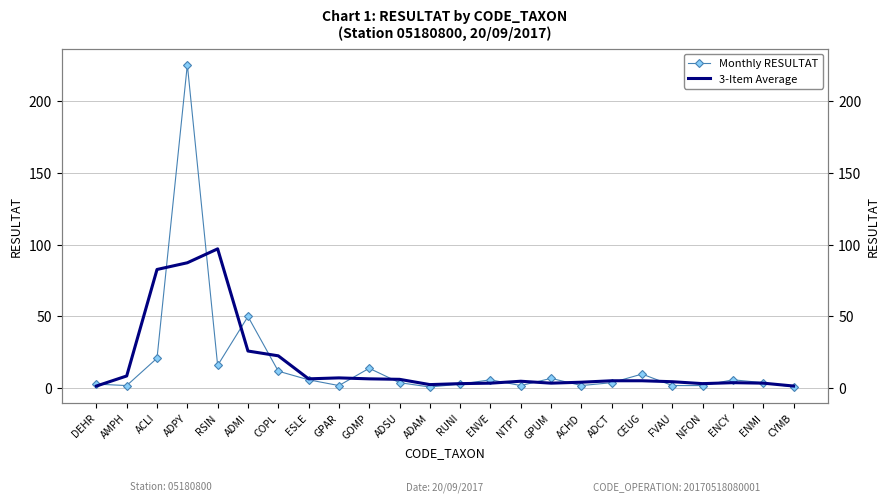

At which category is the sum across all series the highest?

ADPY